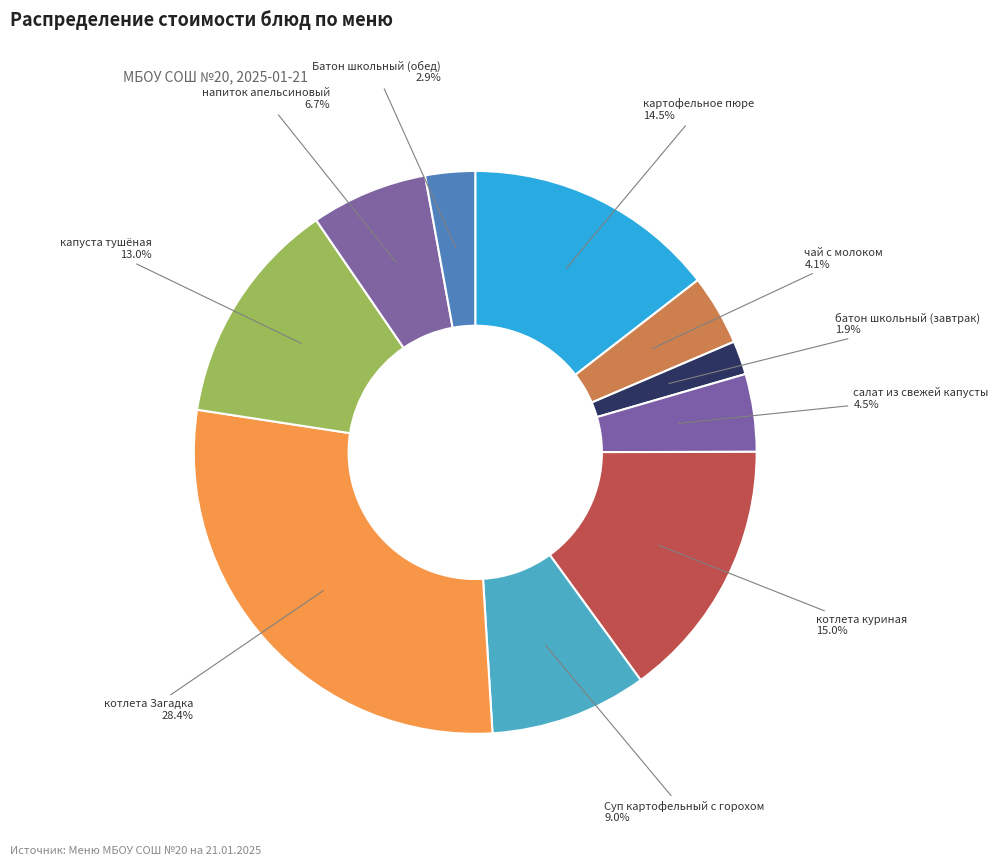

What portion of the pie excludes салат из свежей капусты?

95.5%